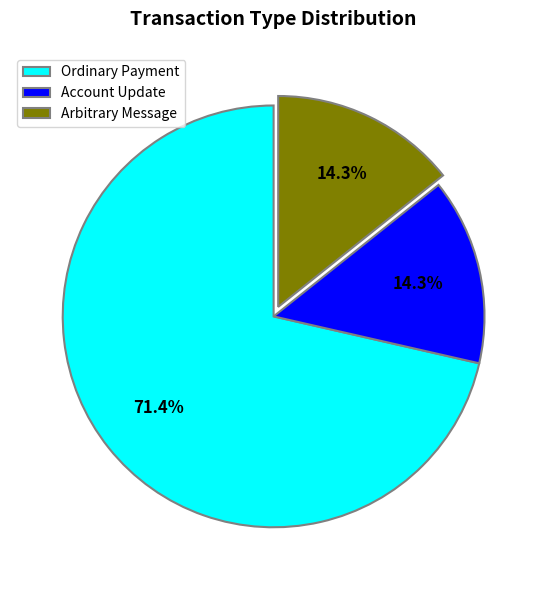

Is the sum of Account Update and Ordinary Payment greater than half?

Yes